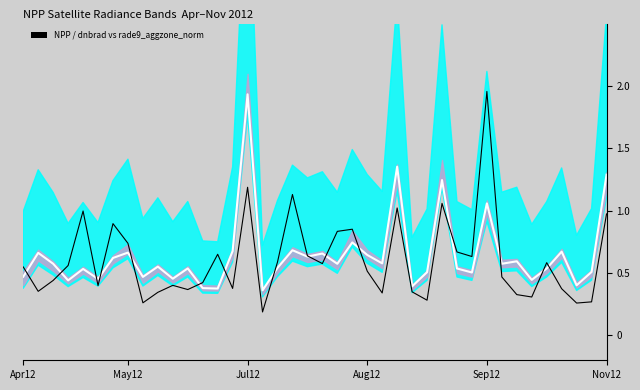

At which category is the sum across all series the highest?

Jul12